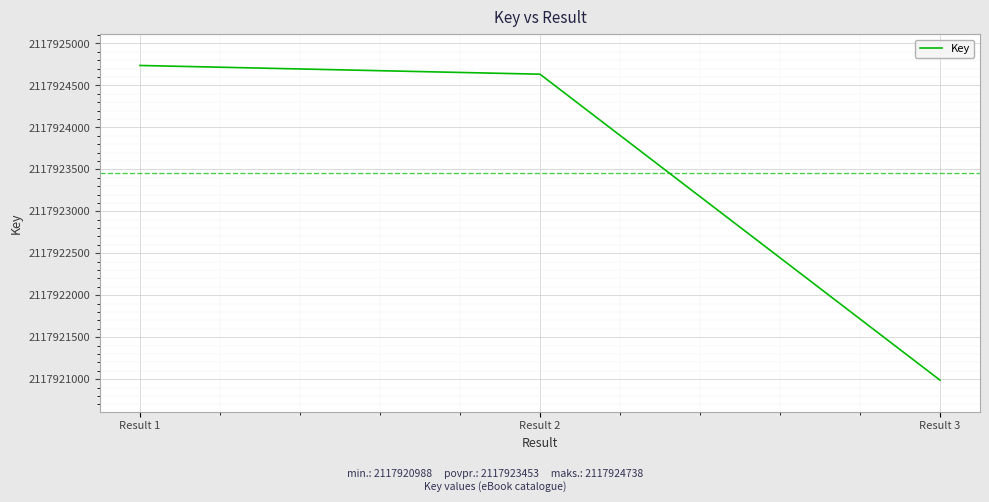

At which label does the data first exceed 2117924634?

Result 1